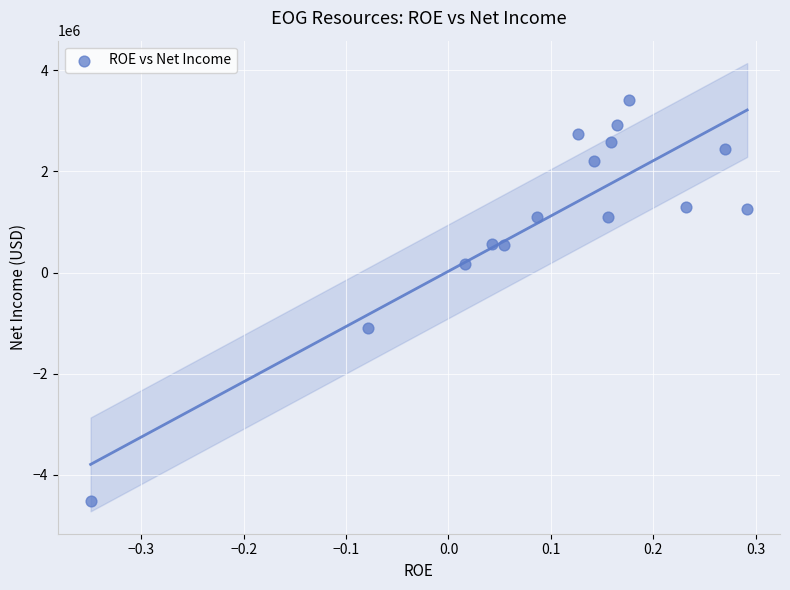

What Y value in the scatter plot is closest to -552737?

-1096686